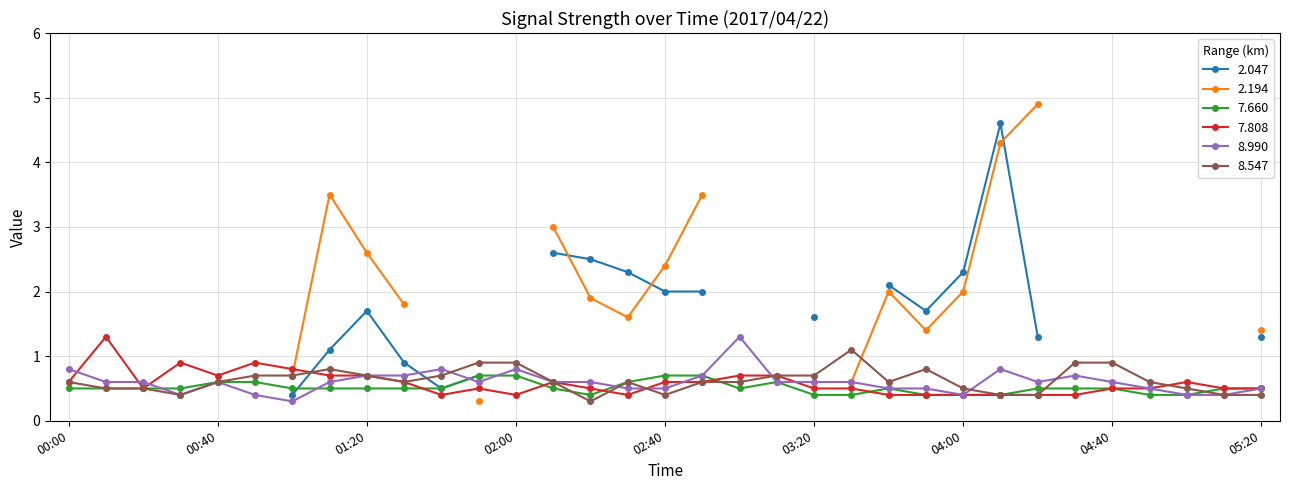

What is the lowest value of the 7.808 series?

0.4